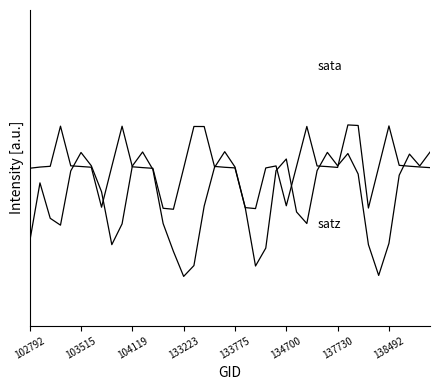

Does the chart have visible grid lines?

No